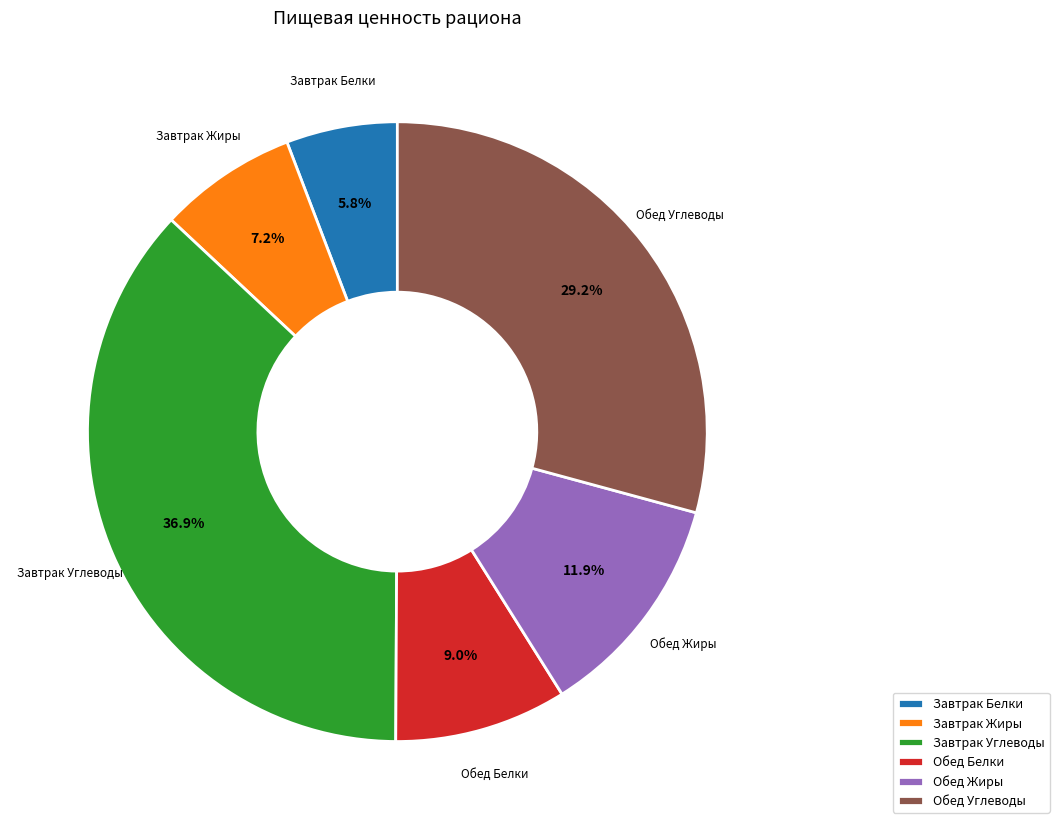

Approximately how many times larger is the value at Обед Углеводы compared to Завтрак Углеводы?

0.8